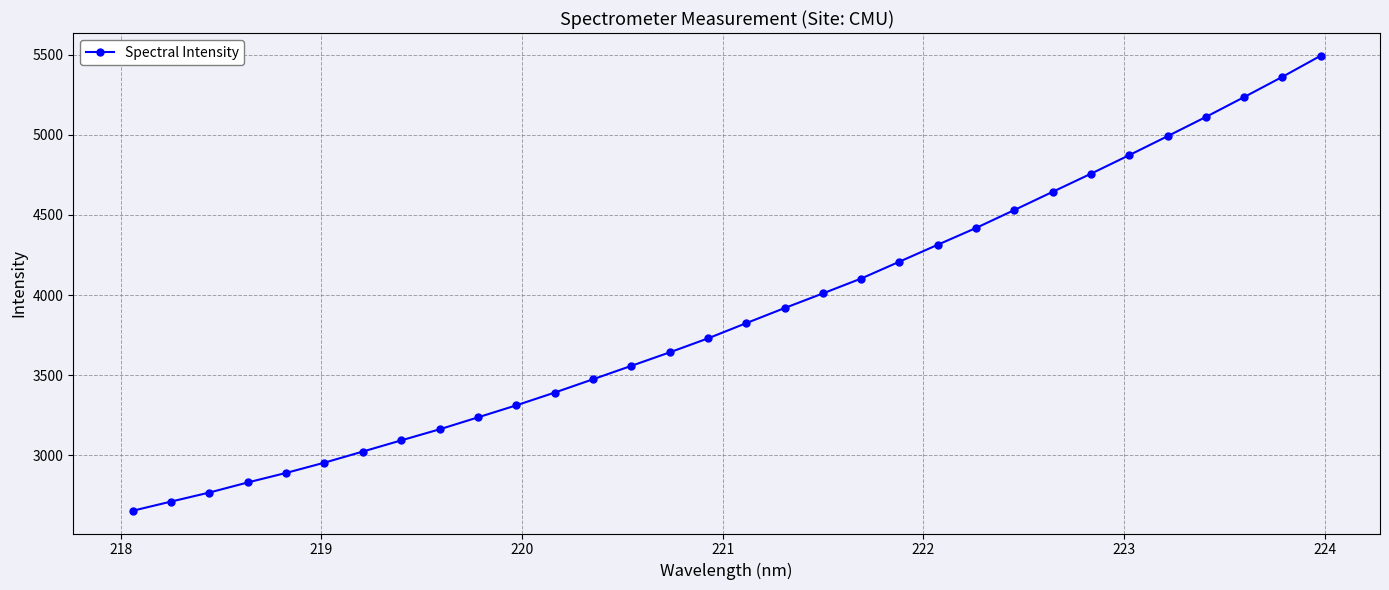

What is the greatest value displayed?

5492.4